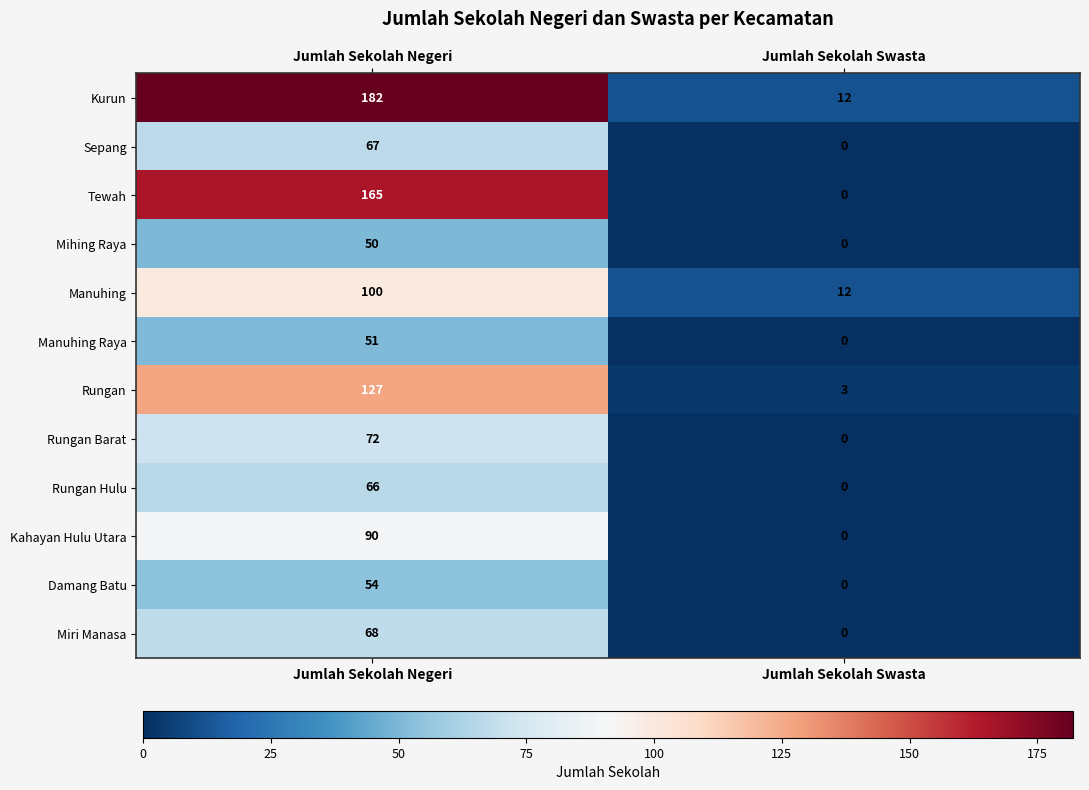

What is the maximum value shown in the chart?

182